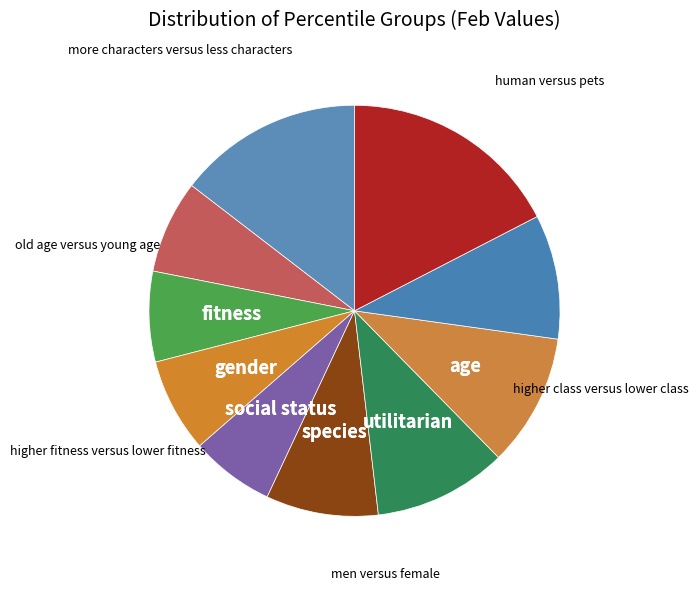

How many slices are in this pie chart?

10